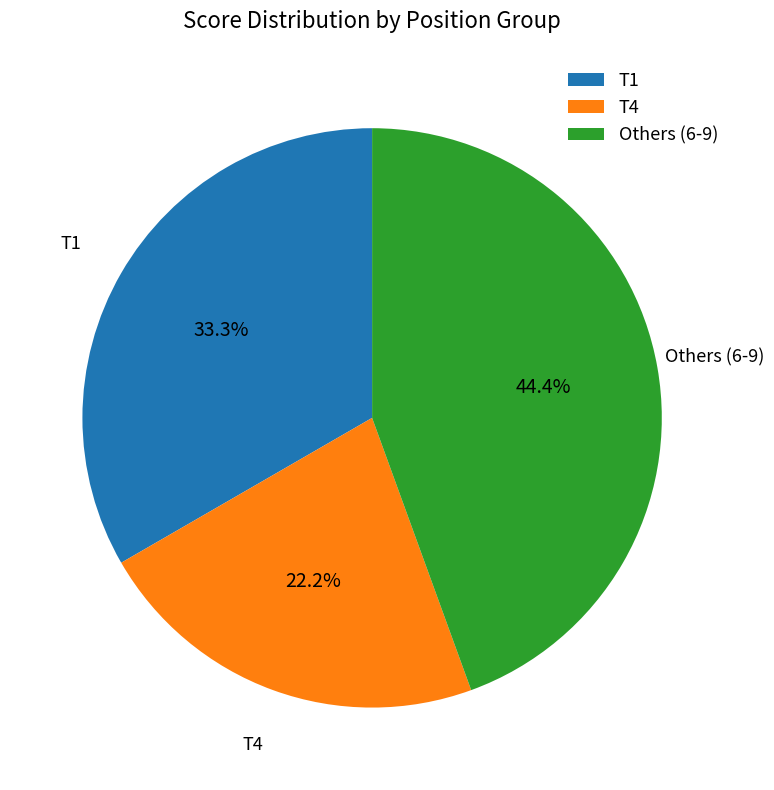

Which has a higher value, Others (6-9) or T1?

Others (6-9)